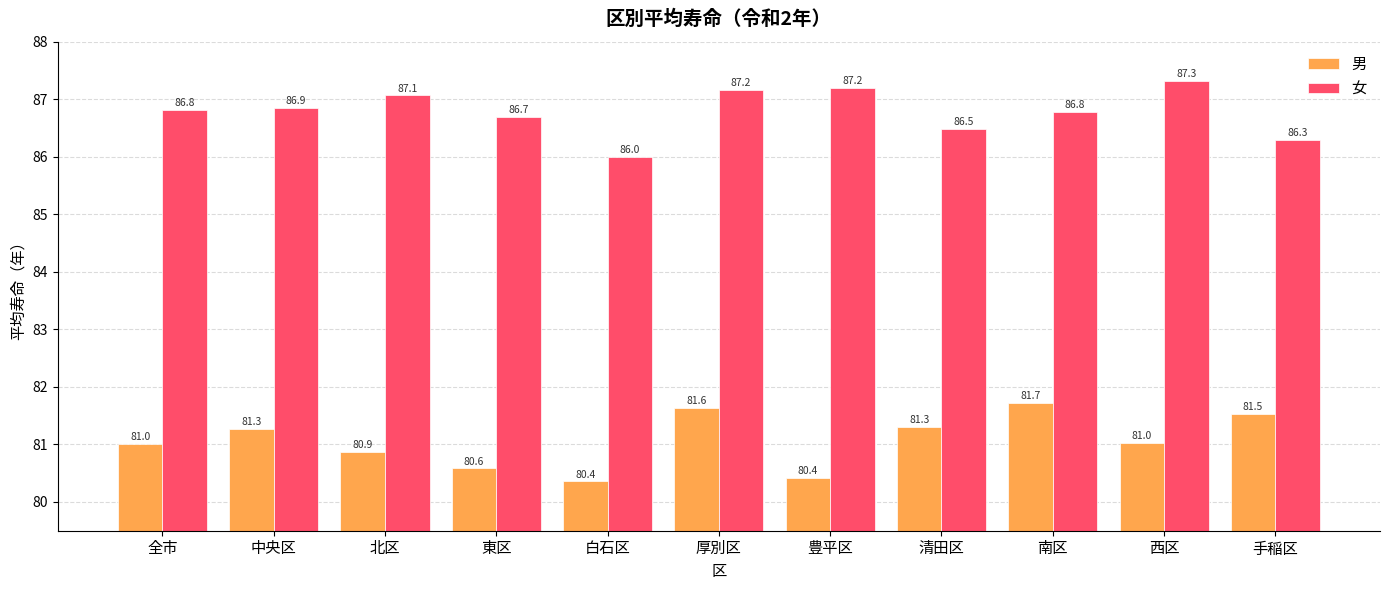

What is the label of the 10th bar from the left?

西区